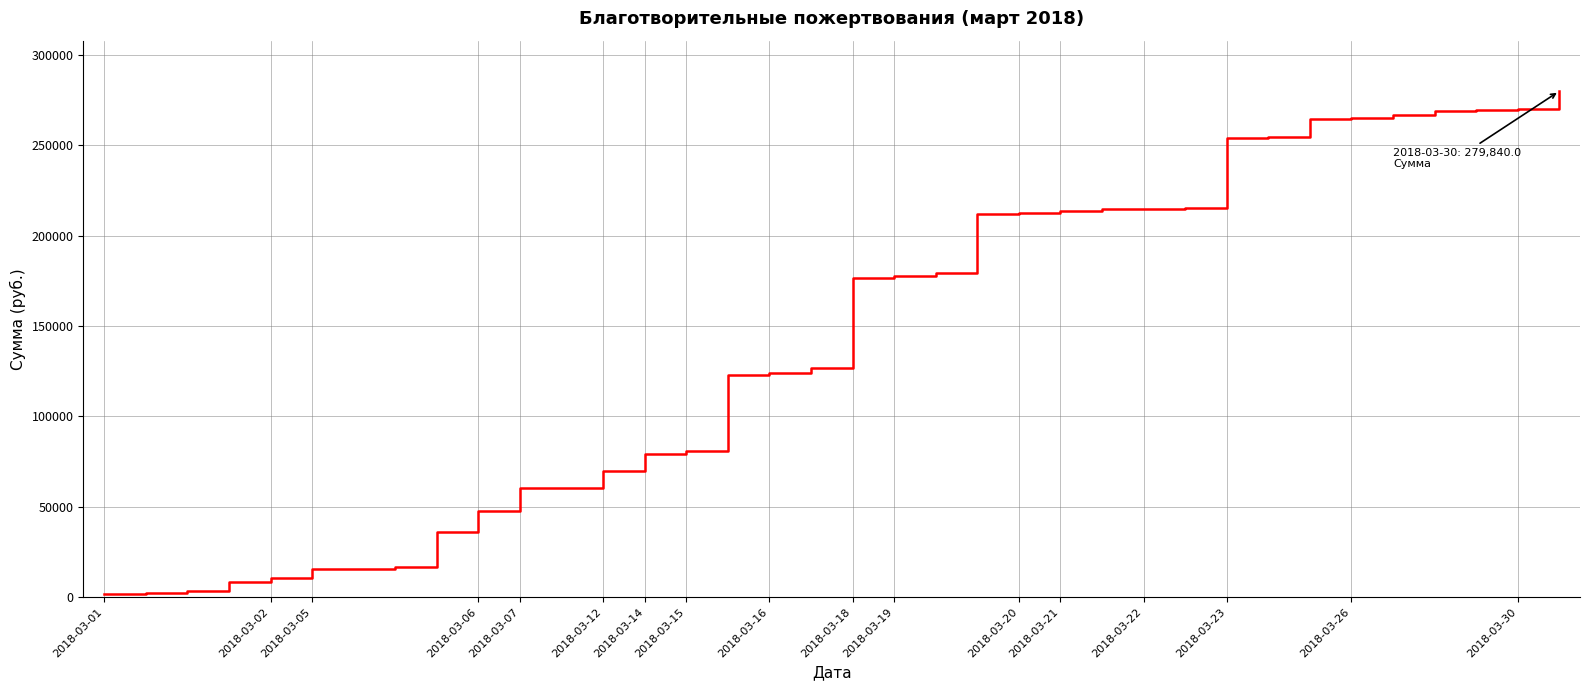

What is the difference between the maximum and minimum values?

277896.0